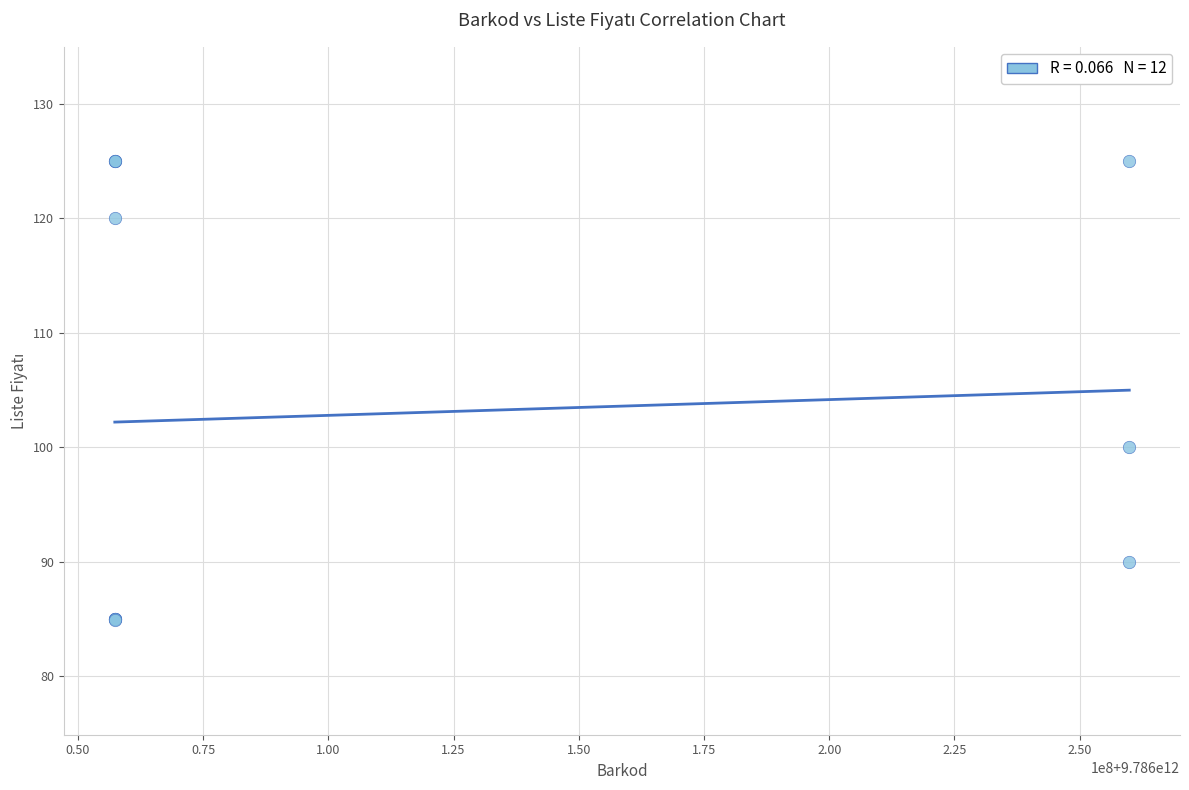

What Y value in the scatter plot is closest to 104?

100.0